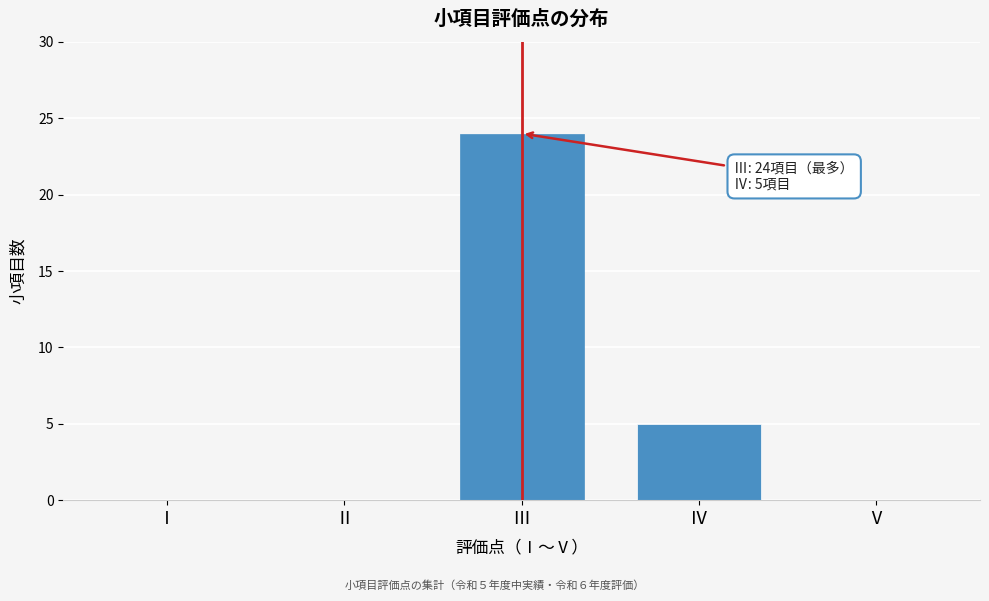

Reading left to right, extract all data points from this chart.

Ⅰ=0	Ⅱ=0	Ⅲ=24	Ⅳ=5	Ⅴ=0